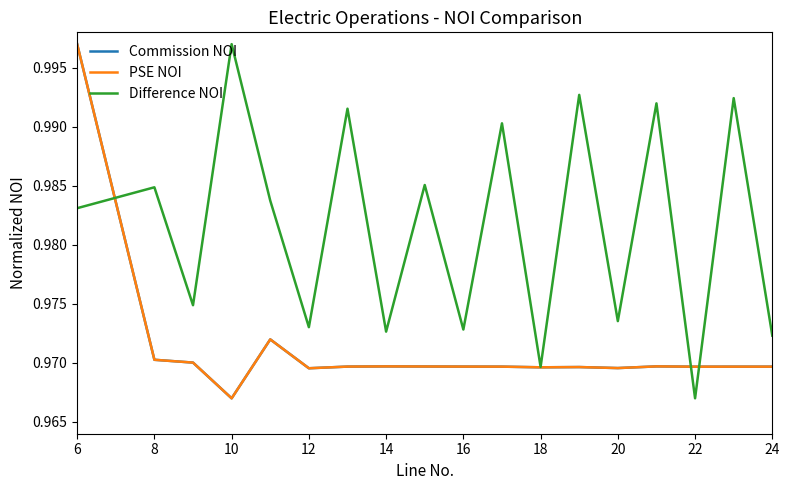

Is this an area chart (filled region under the line)?

No